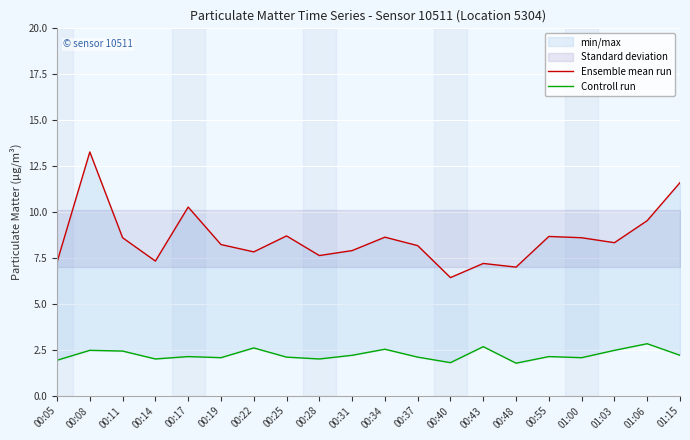

What value does the Controll run series have at 00:22?

2.6